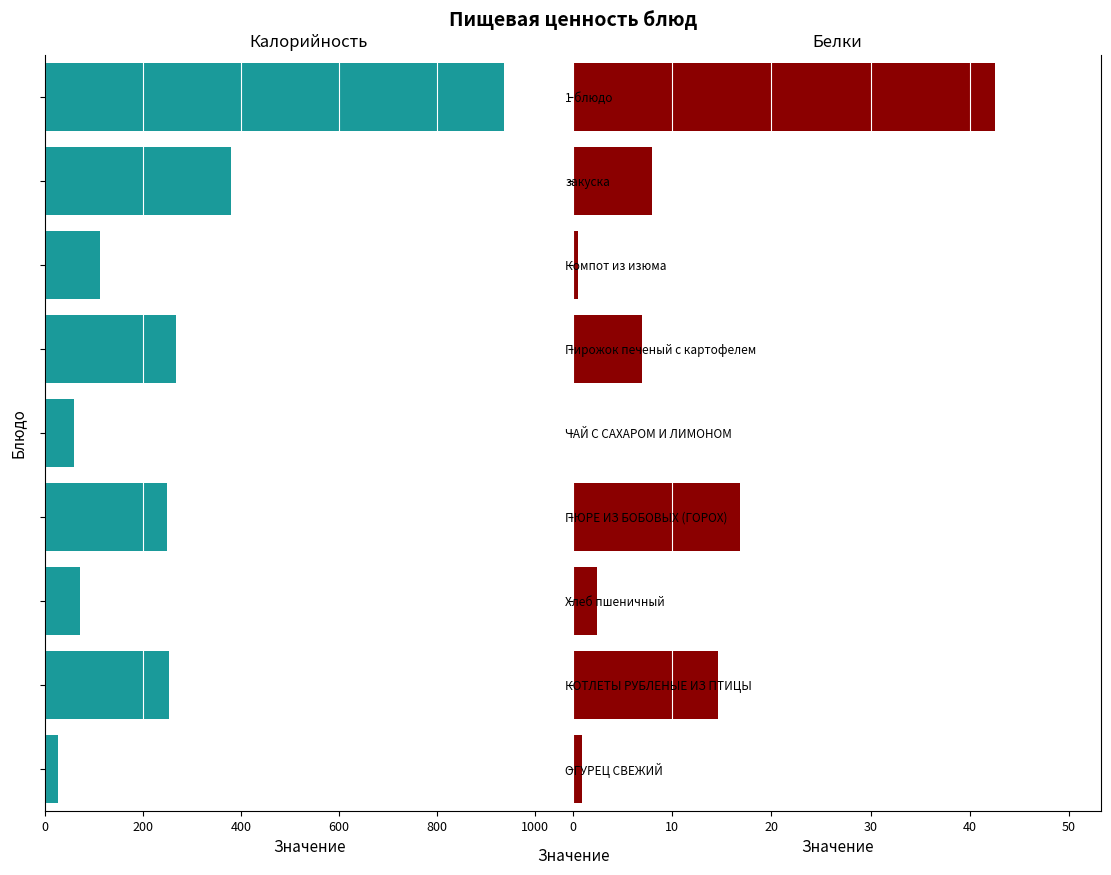

What is the sum of all Белки values?

92.8